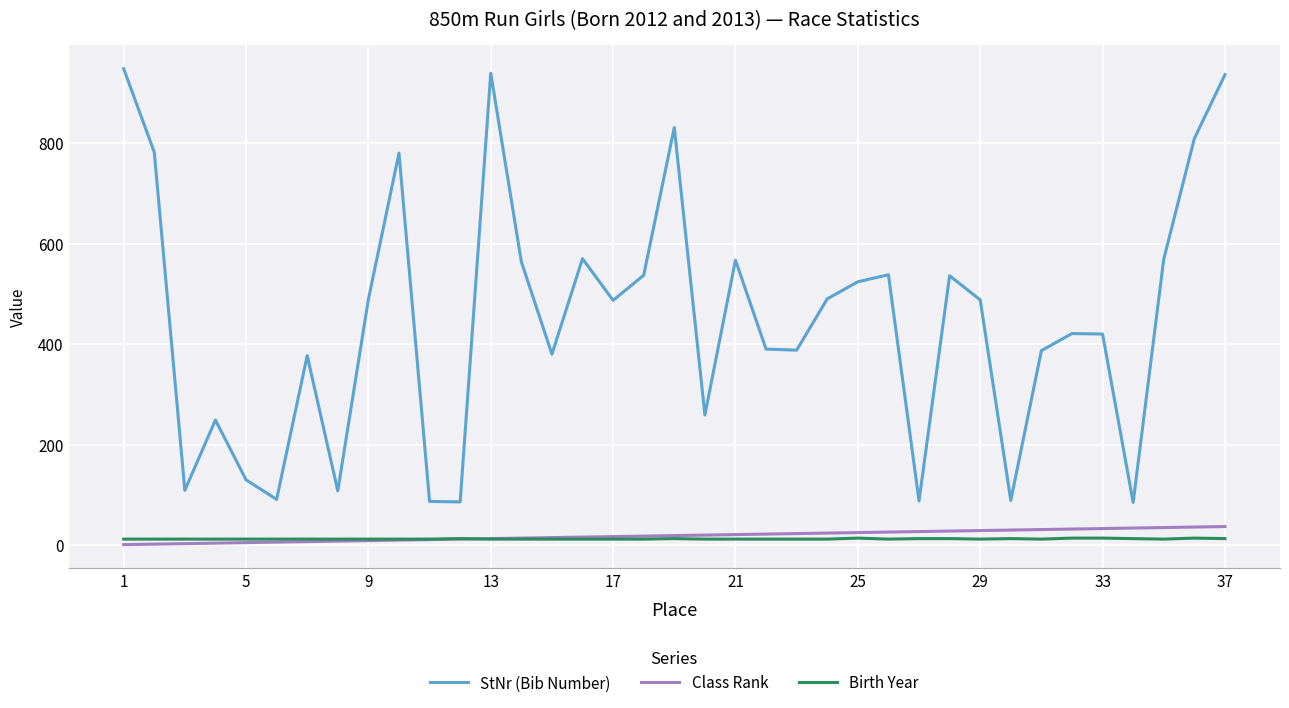

True or false: Birth Year and StNr (Bib Number) intersect in this chart.

False